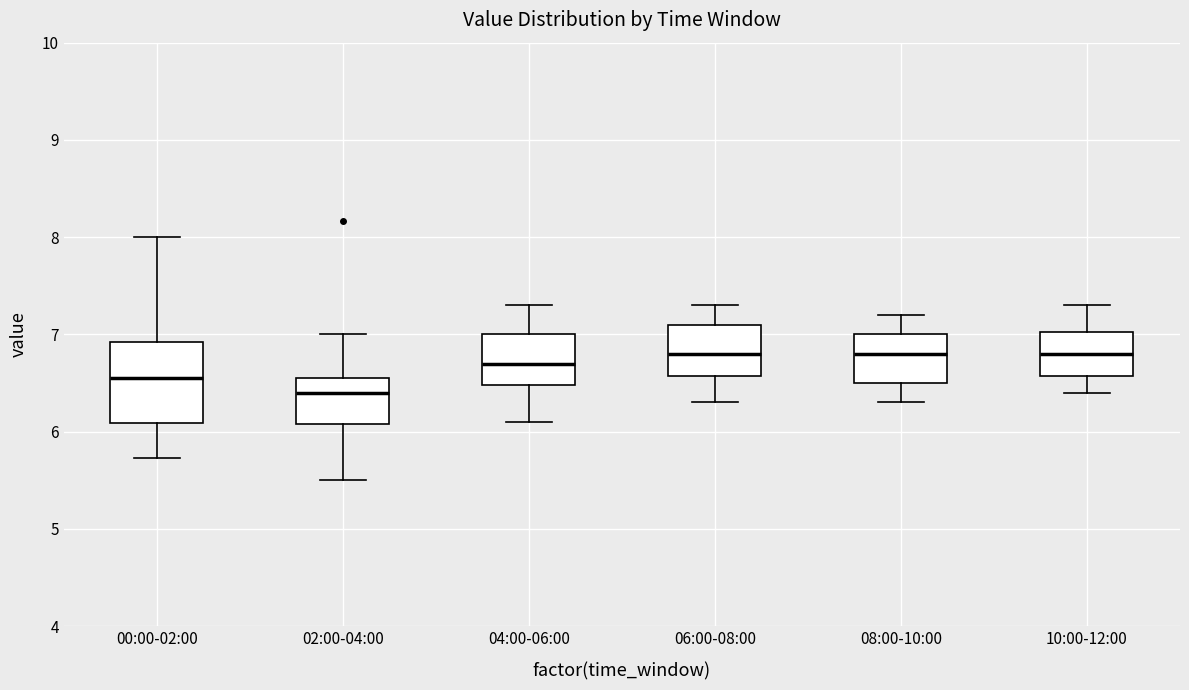

Reading left to right, read every box against the y-axis: the position of its median line, the range the box covers, and the ends of its whiskers. The values are not printed on the chart, so give them approximately, as read against the axis.

00:00-02:00: median 6.6, box 6.1 to 6.9, whiskers 5.7 to 8.0
02:00-04:00: median 6.4, box 6.1 to 6.6, whiskers 5.5 to 7.0
04:00-06:00: median 6.7, box 6.5 to 7.0, whiskers 6.1 to 7.3
06:00-08:00: median 6.8, box 6.6 to 7.1, whiskers 6.3 to 7.3
08:00-10:00: median 6.8, box 6.5 to 7.0, whiskers 6.3 to 7.2
10:00-12:00: median 6.8, box 6.6 to 7.0, whiskers 6.4 to 7.3